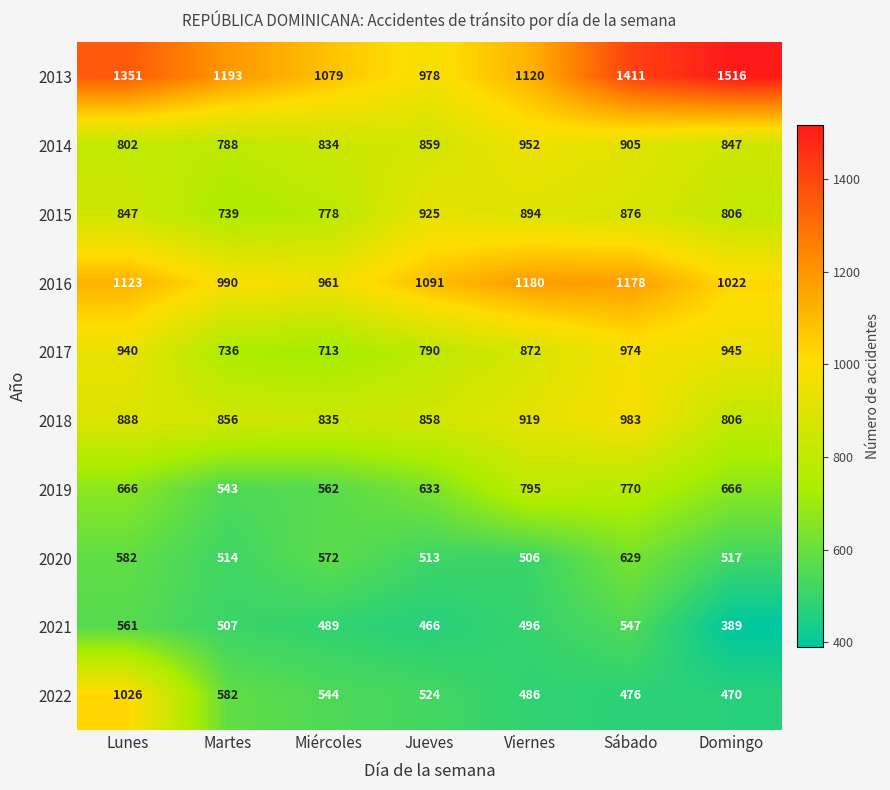

Which category has the lowest value across all series?

Domingo